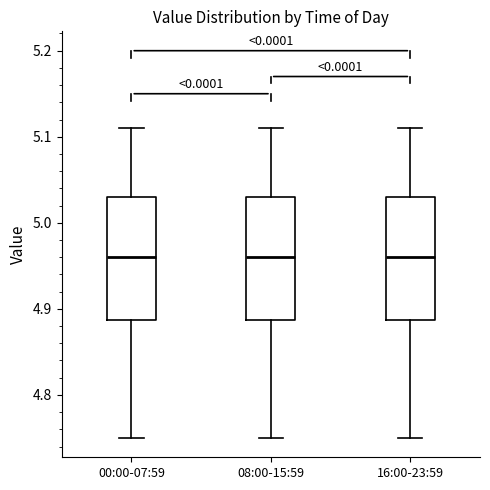

Reading left to right, read every box against the y-axis: the position of its median line, the range the box covers, and the ends of its whiskers. The values are not printed on the chart, so give them approximately, as read against the axis.

00:00-07:59: median 4.96, box 4.89 to 5.03, whiskers 4.75 to 5.11
08:00-15:59: median 4.96, box 4.89 to 5.03, whiskers 4.75 to 5.11
16:00-23:59: median 4.96, box 4.89 to 5.03, whiskers 4.75 to 5.11